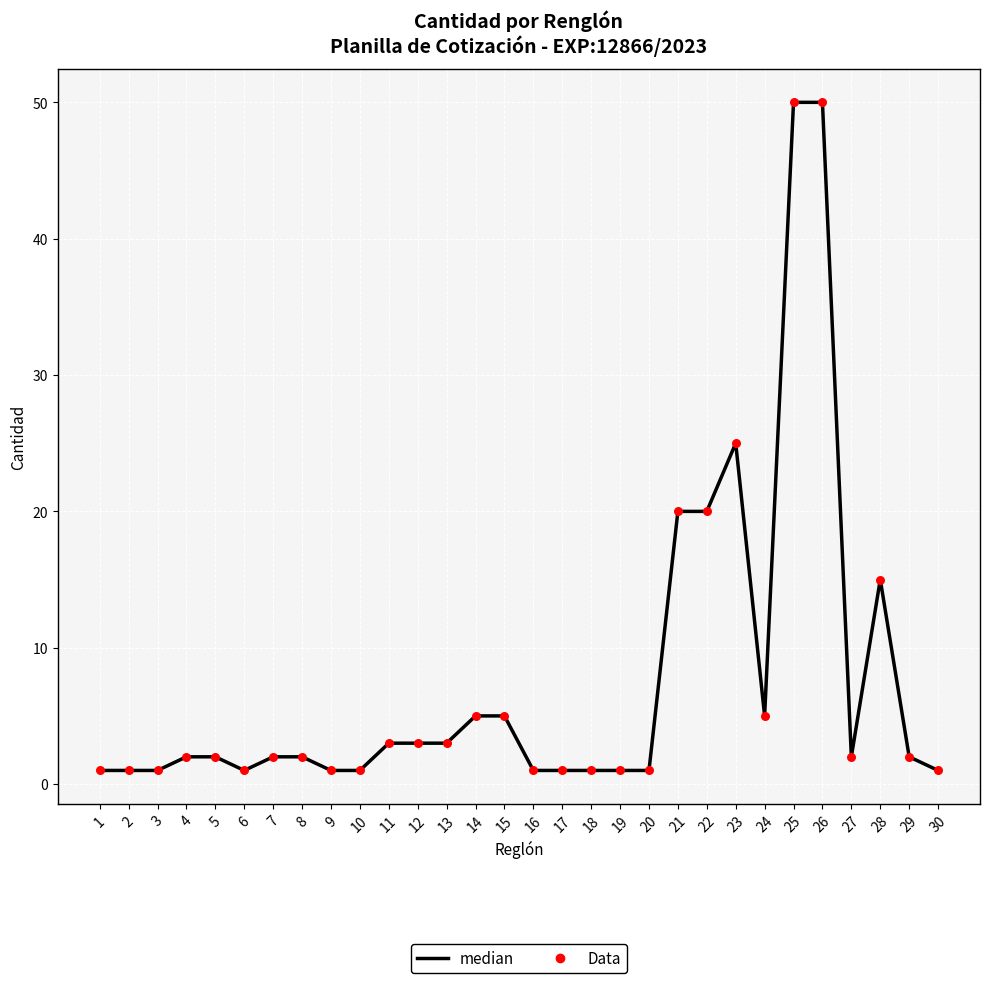

What is the maximum value shown in the chart?

50